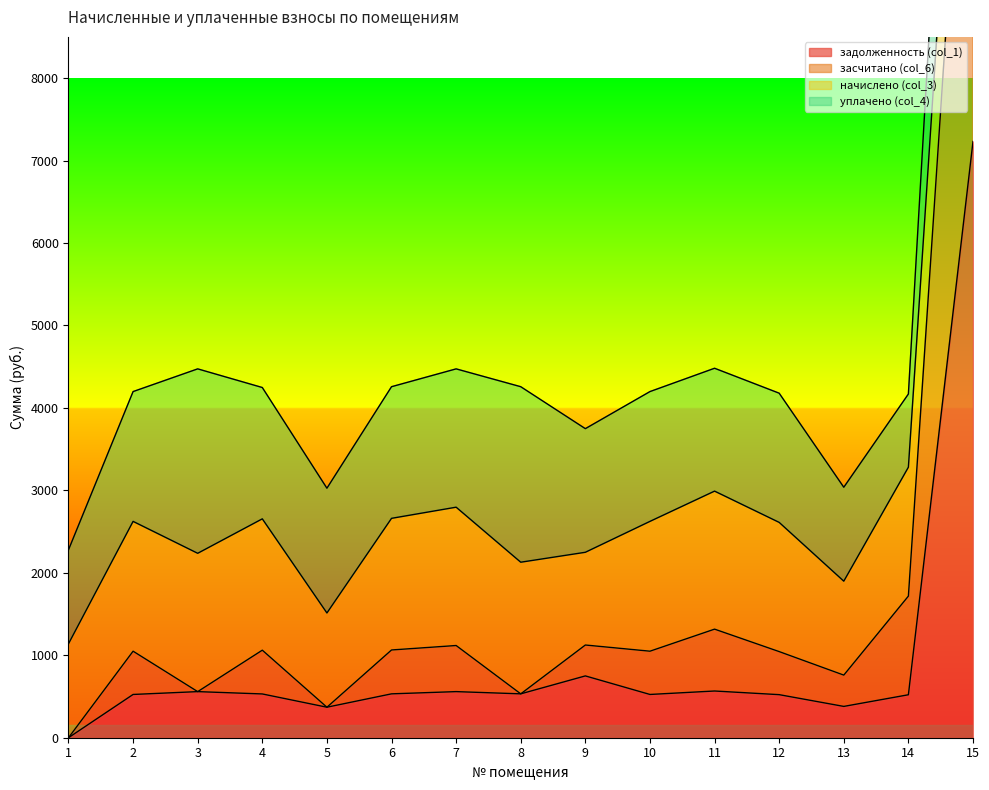

True or false: задолженность (col_1) and засчитано (col_6) cross at least once.

False